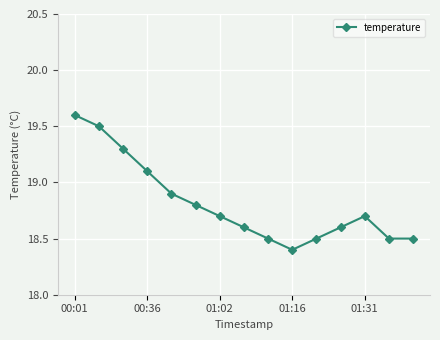

How many lines are shown in the chart?

1